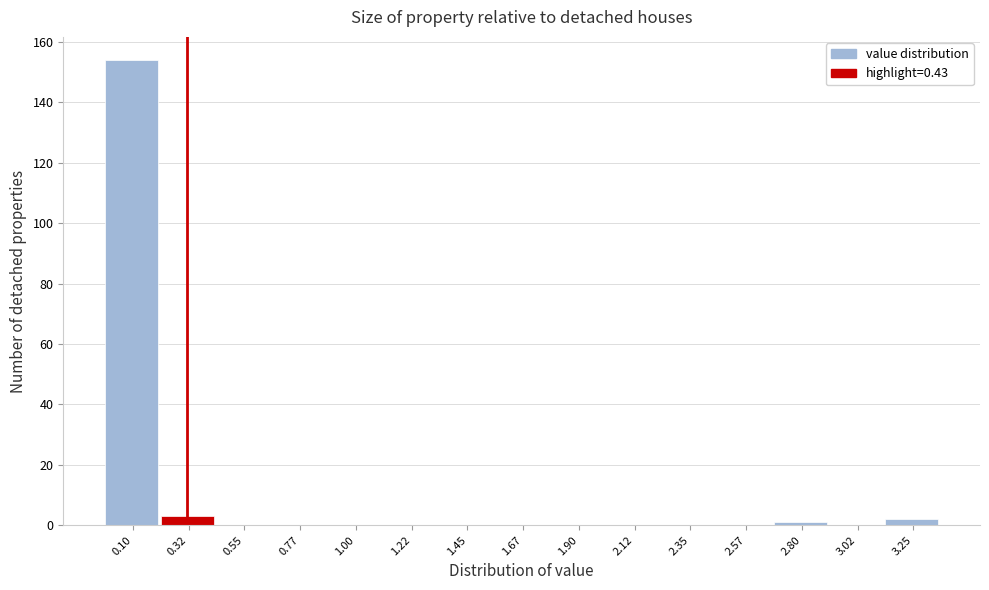

Reading left to right, list all the values displayed in this chart.

0.10=154	0.32=3	0.55=0	0.77=0	1.00=0	1.22=0	1.45=0	1.67=0	1.90=0	2.12=0	2.35=0	2.57=0	2.80=1	3.02=0	3.25=2